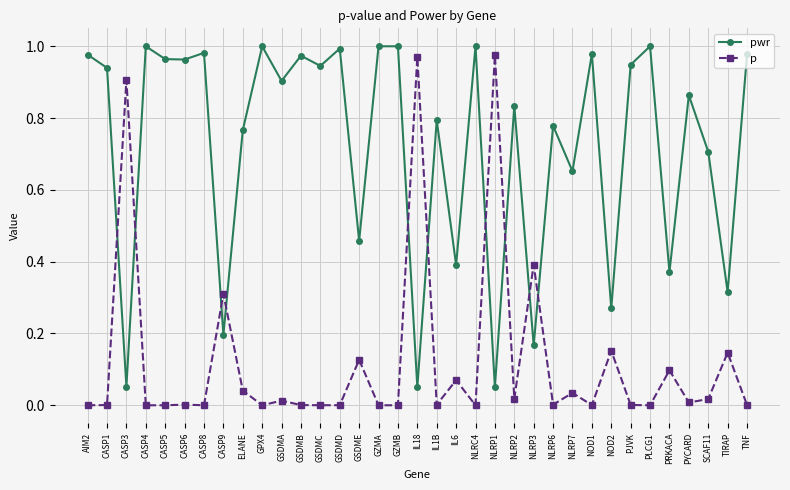

In pwr, how many points are higher than both neighbors (excluding endpoints)?

13